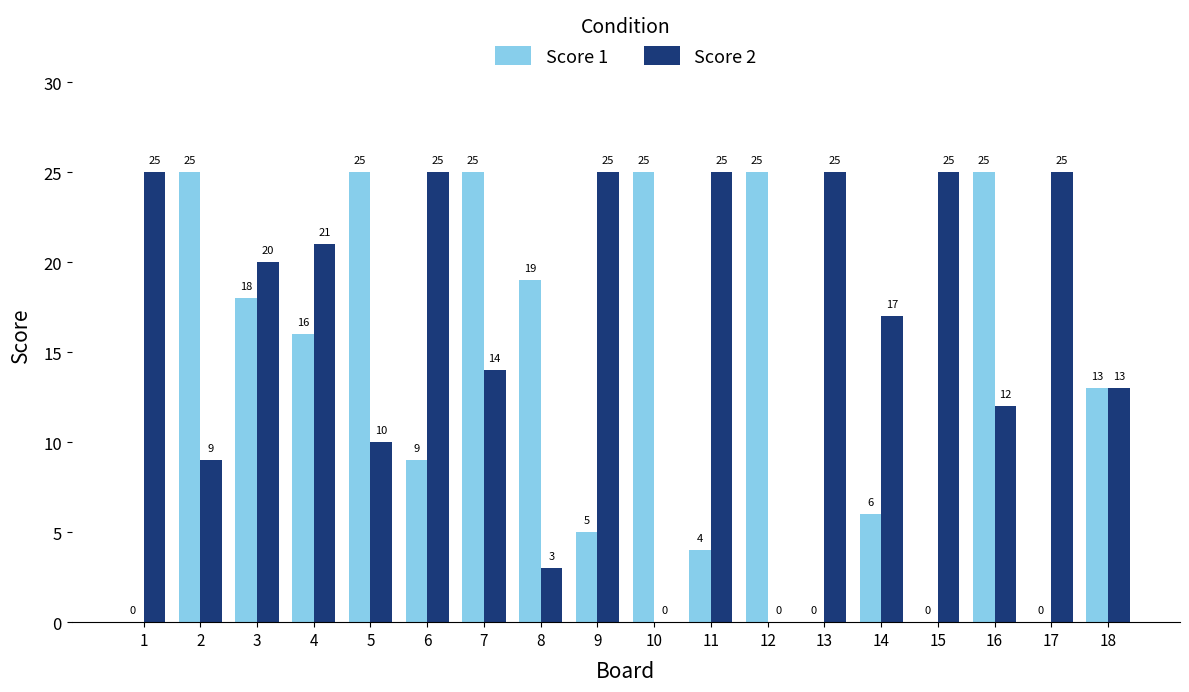

Reading right to left, list all the values displayed in this chart.

Score 1: 18=13	17=0	16=25	15=0	14=6	13=0	12=25	11=4	10=25	9=5	8=19	7=25	6=9	5=25	4=16	3=18	2=25	1=0
Score 2: 18=13	17=25	16=12	15=25	14=17	13=25	12=0	11=25	10=0	9=25	8=3	7=14	6=25	5=10	4=21	3=20	2=9	1=25